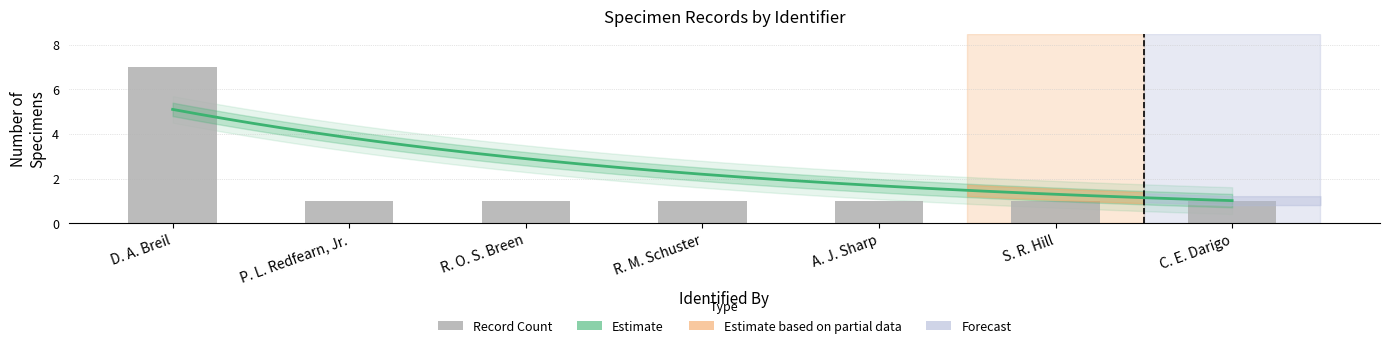

What is the sum of all values?

13